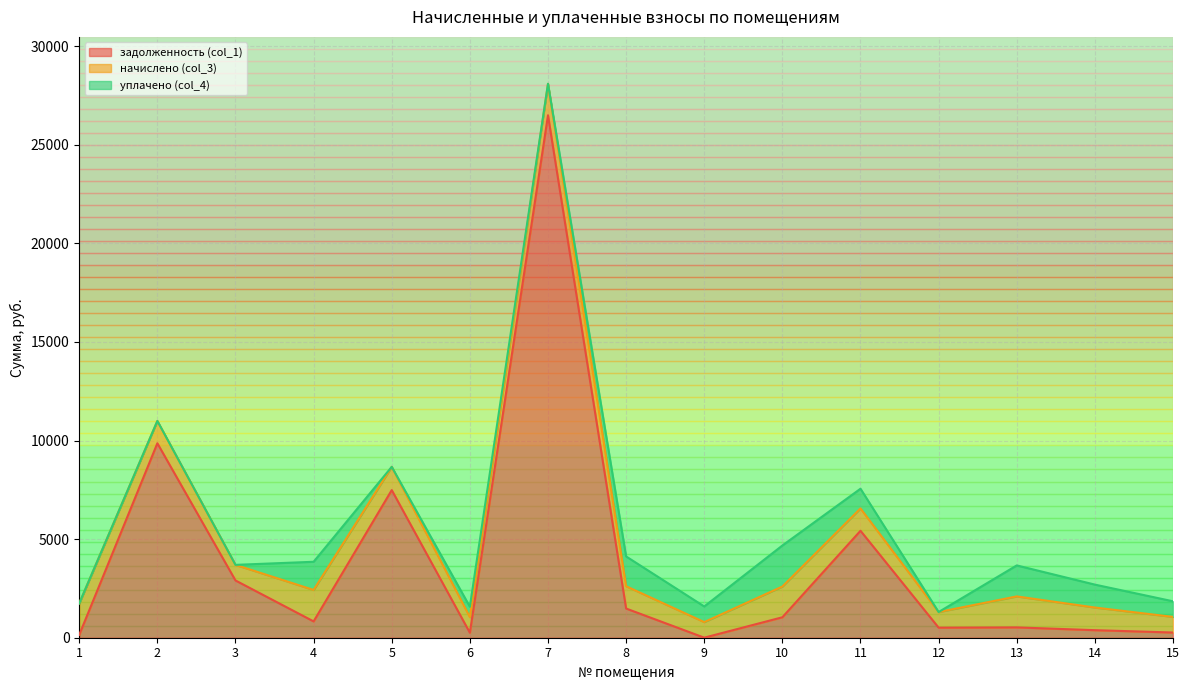

How many times do начислено (col_3) and задолженность (col_1) cross each other?

8